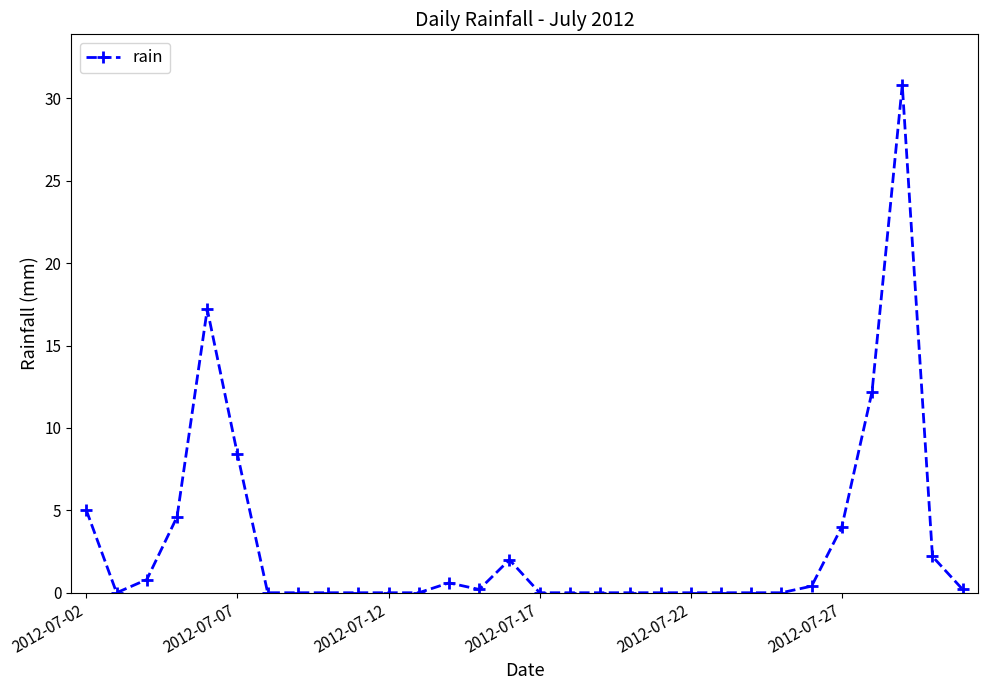

What is the value of the 1st point from the left?

5.0